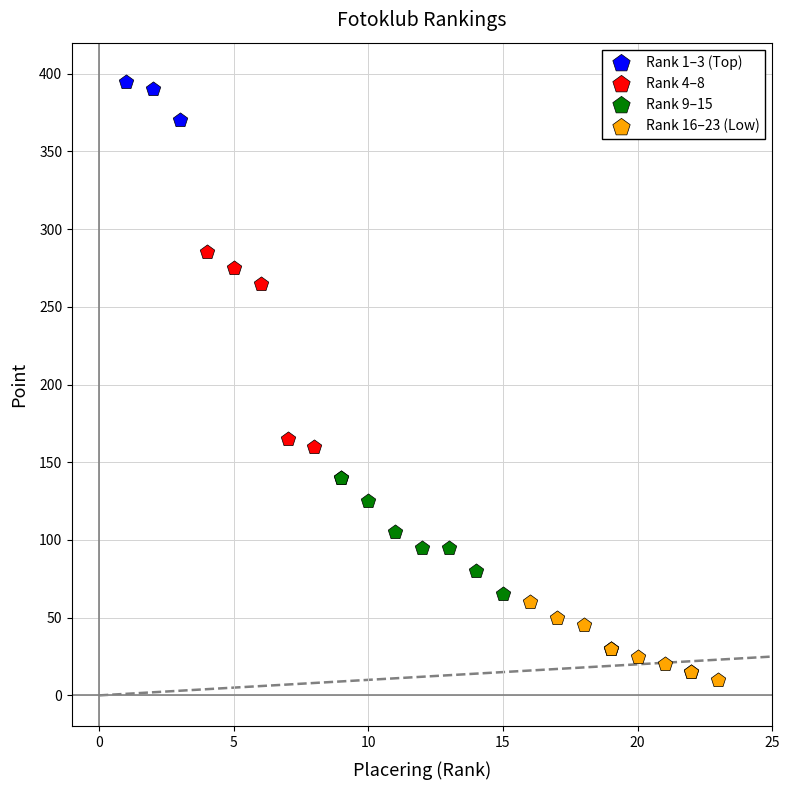

What are all the series names shown in the legend?

Rank 1–3 (Top), Rank 4–8, Rank 9–15, Rank 16–23 (Low)